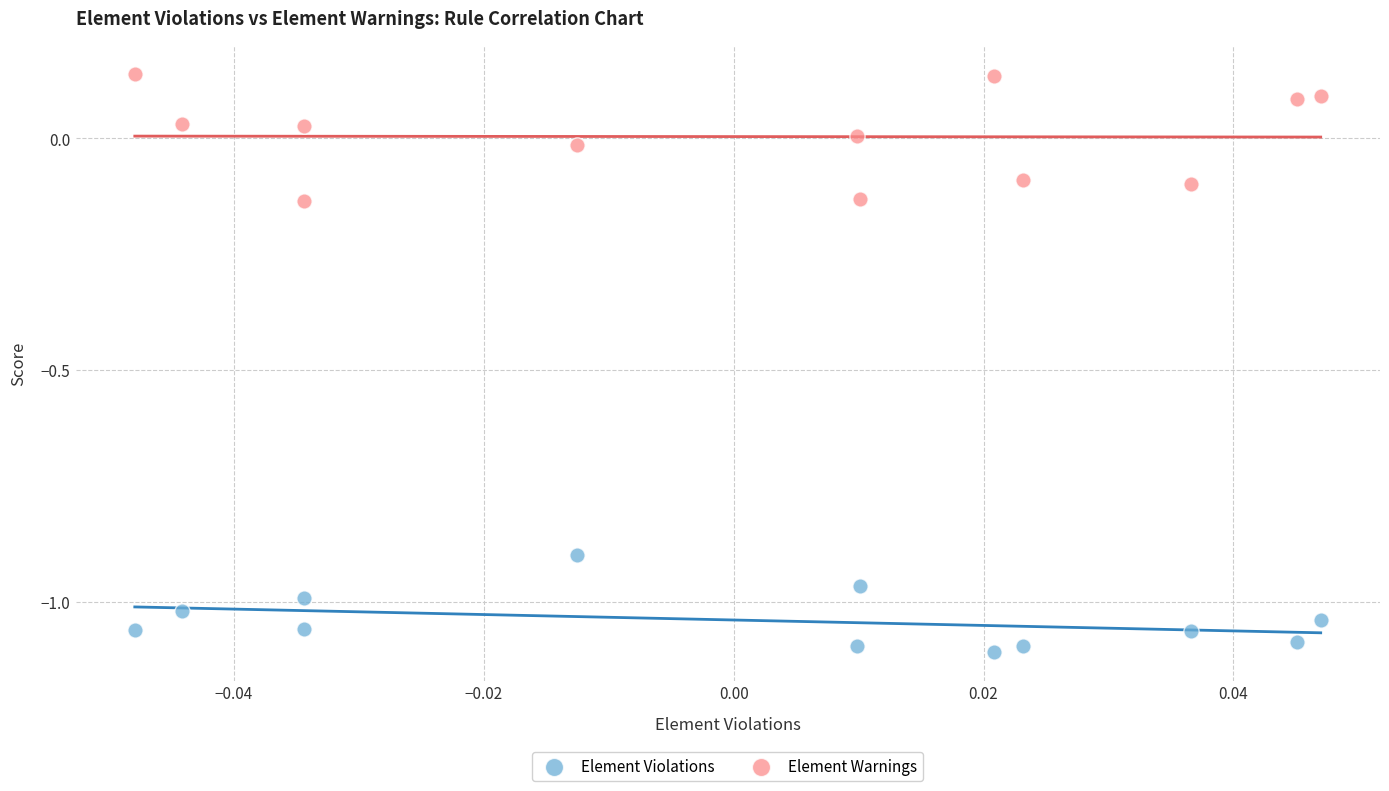

Which series contains the lowest Y value?

Element Violations